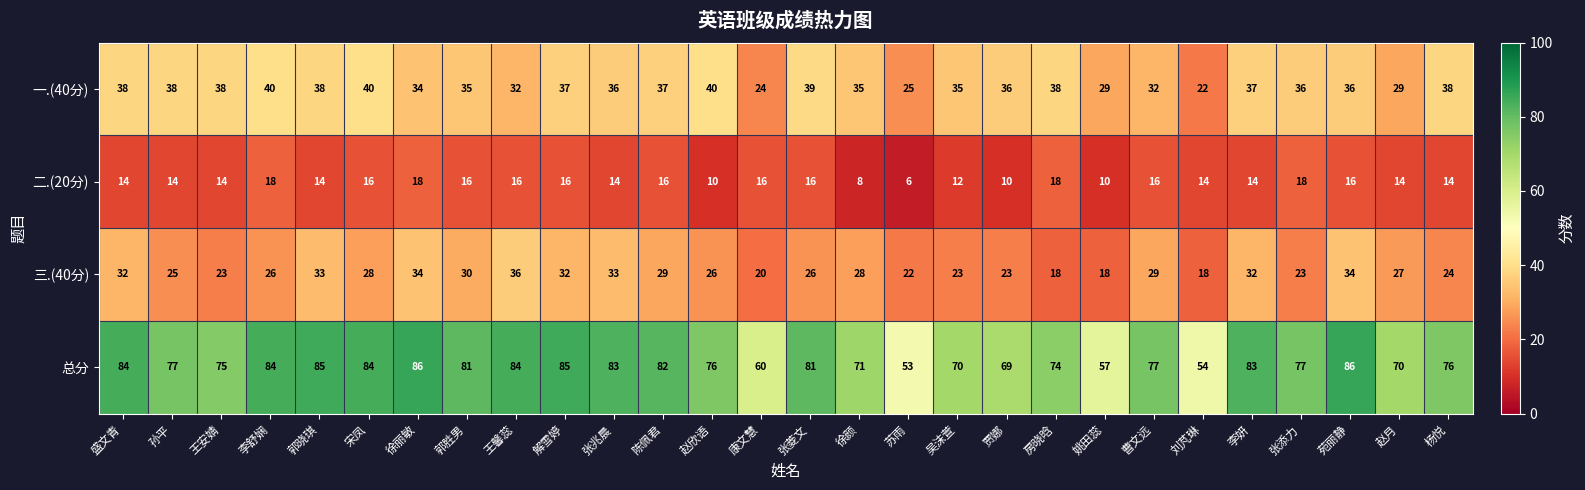

Which series has the largest total across all categories?

总分